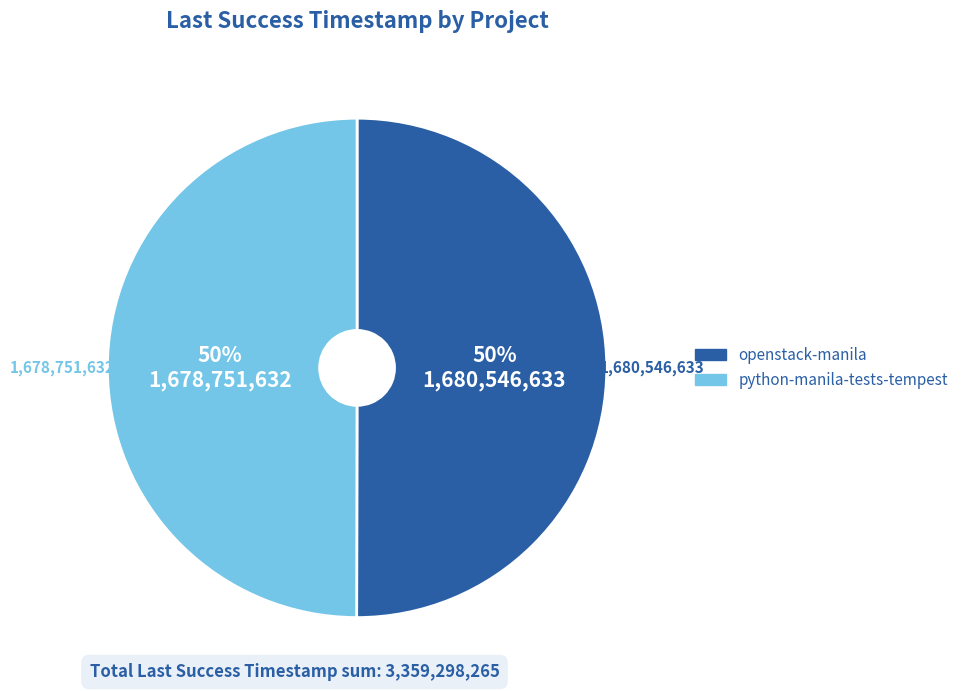

To the nearest percent, what is the average slice percentage?

50%